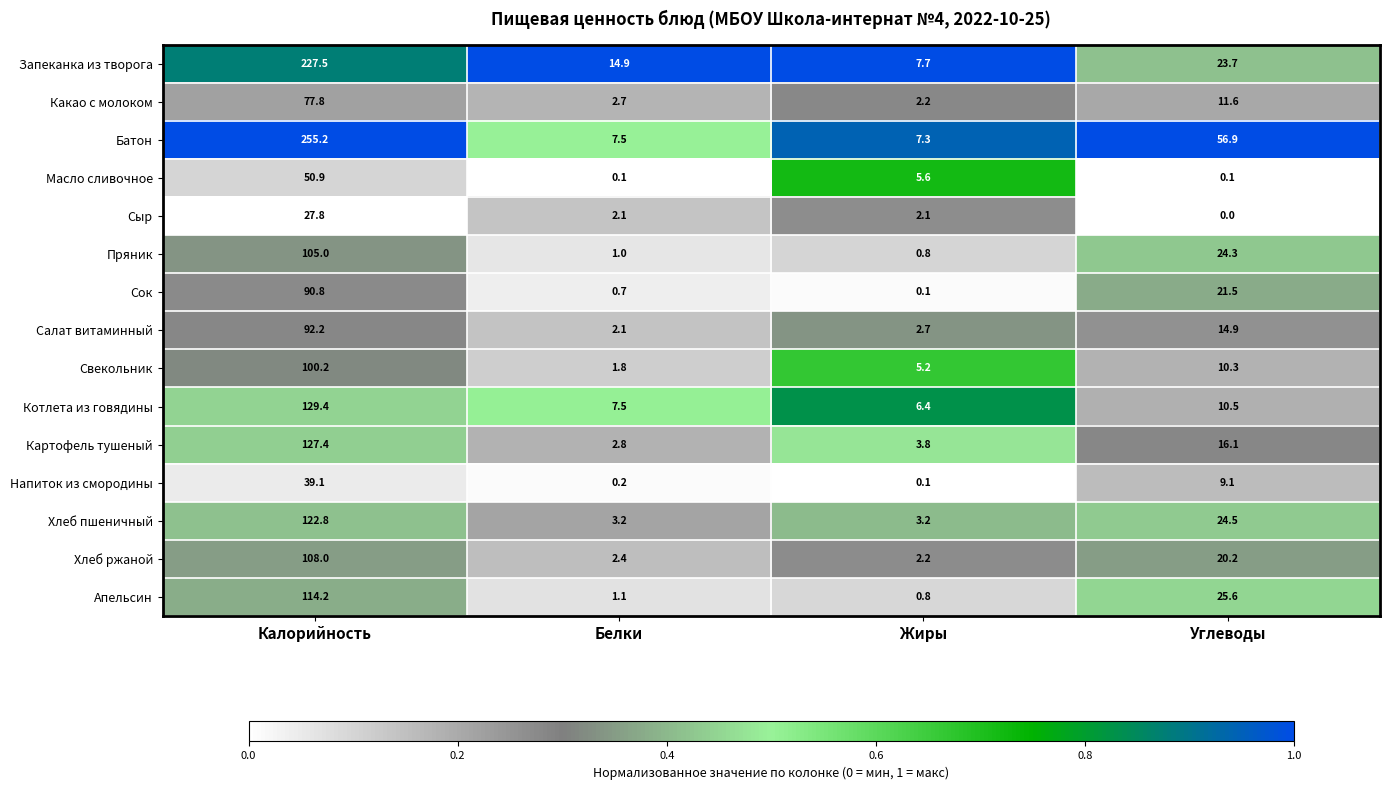

What is the greatest value displayed?

255.2